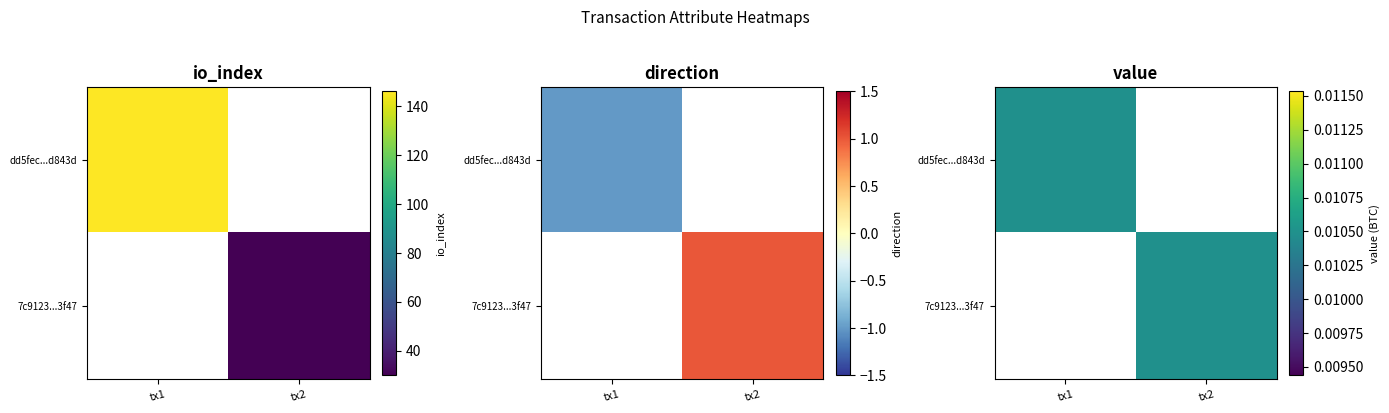

Rank the categories by 7c9123...3f47 value from lowest to highest.

tx1, tx2